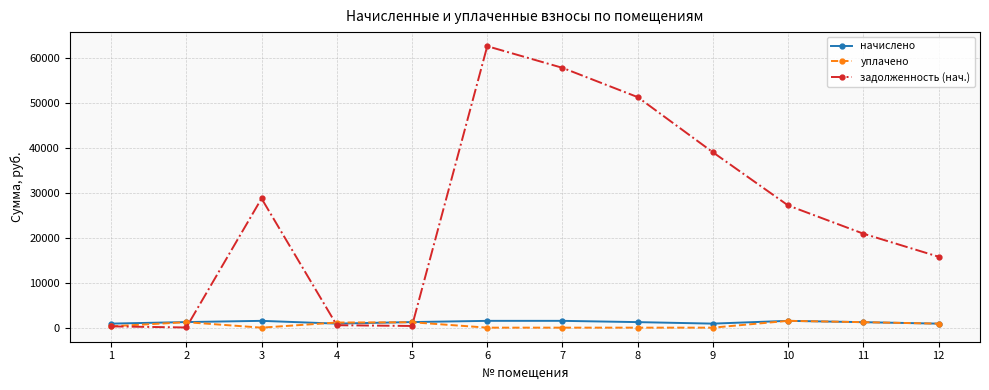

The value of задолженность (нач.) at 6 is 85555.2. True or false?

False